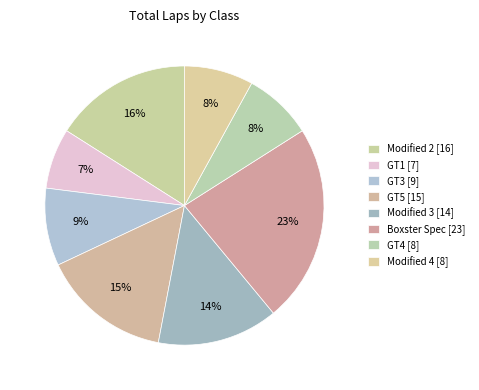

The GT1 slice represents 7% of the pie. True or false?

True